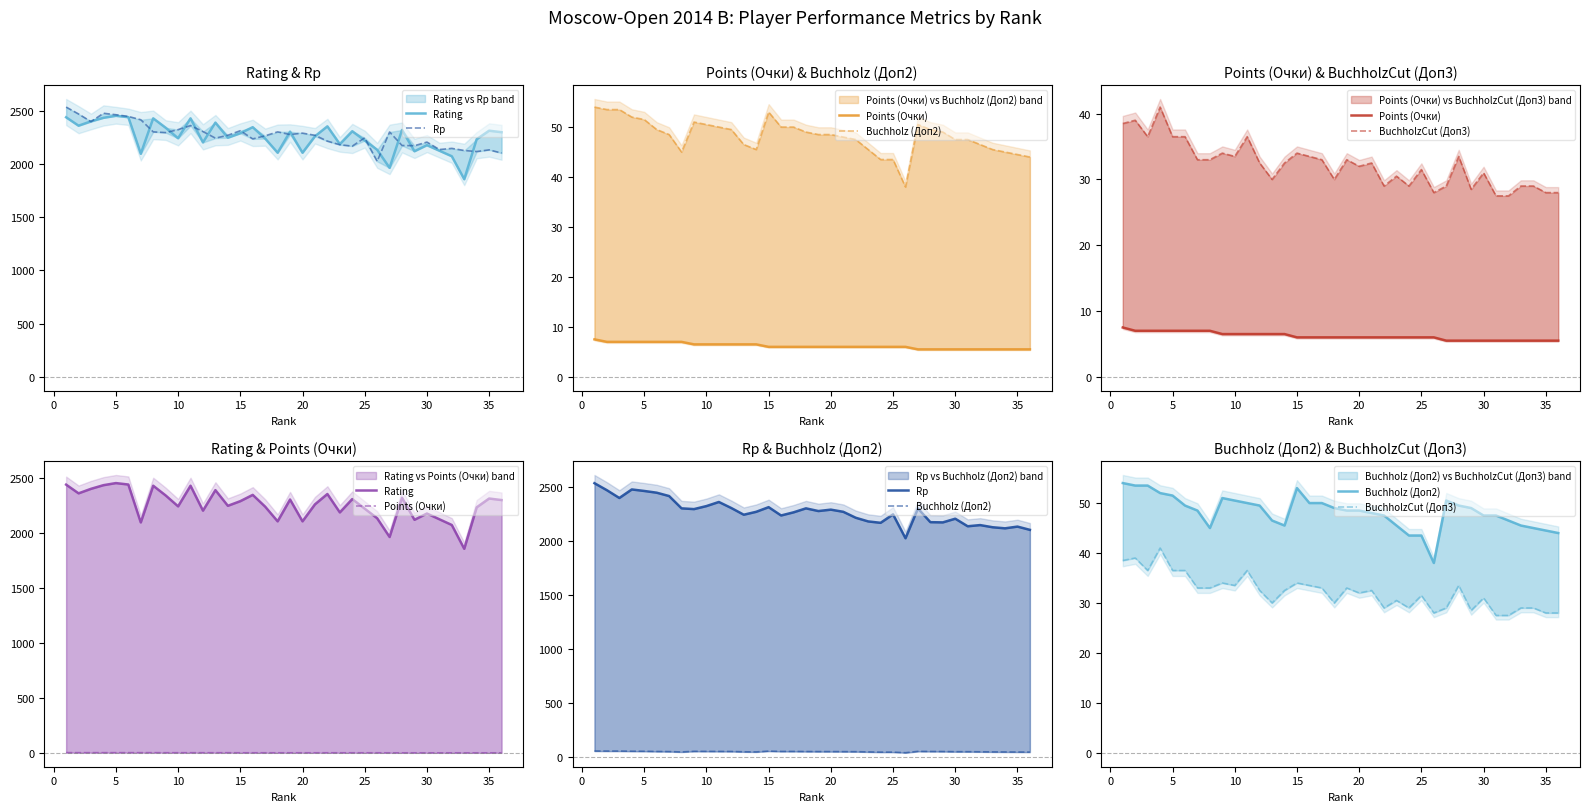

Is the value of Points (Очки) at 29 greater than the value of Rating at 21?

No